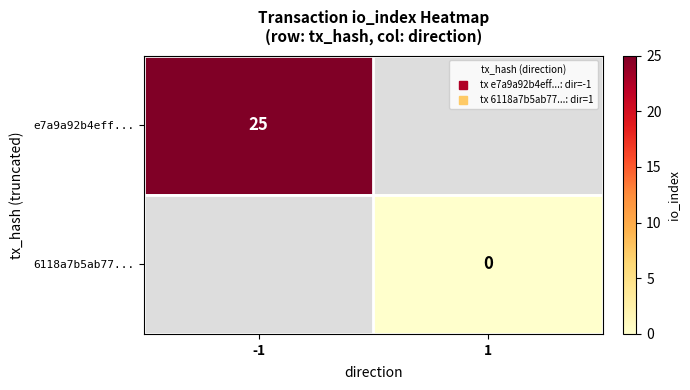

Which series has the largest range (max minus min)?

e7a9a92b4eff...